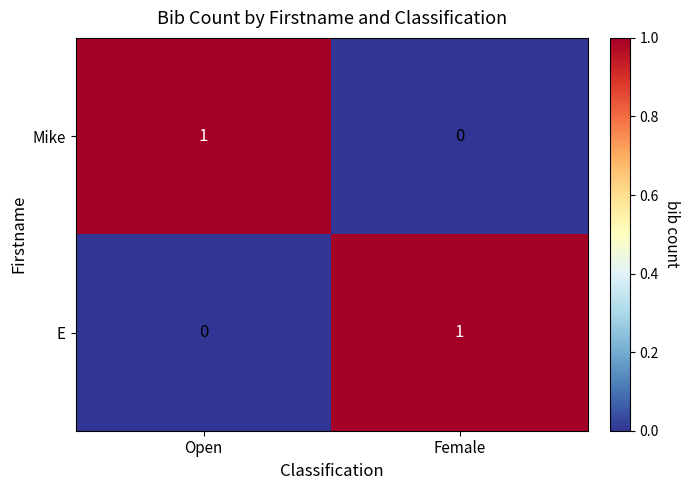

At which label is Mike closest to 0?

Female